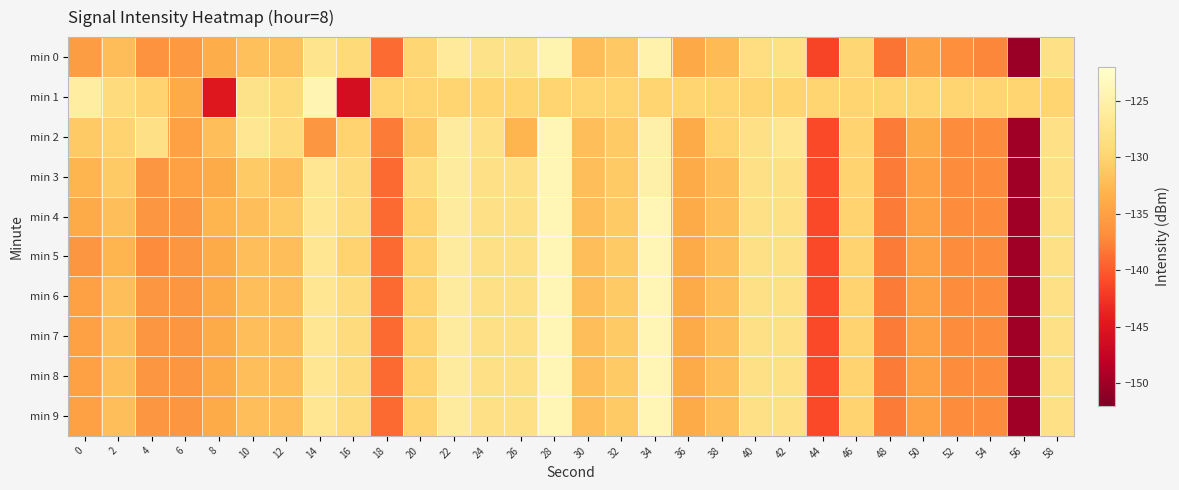

At 10, list the series in order from largest to smallest.

min 2, min 1, min 3, min 0, min 4, min 5, min 6, min 7, min 8, min 9